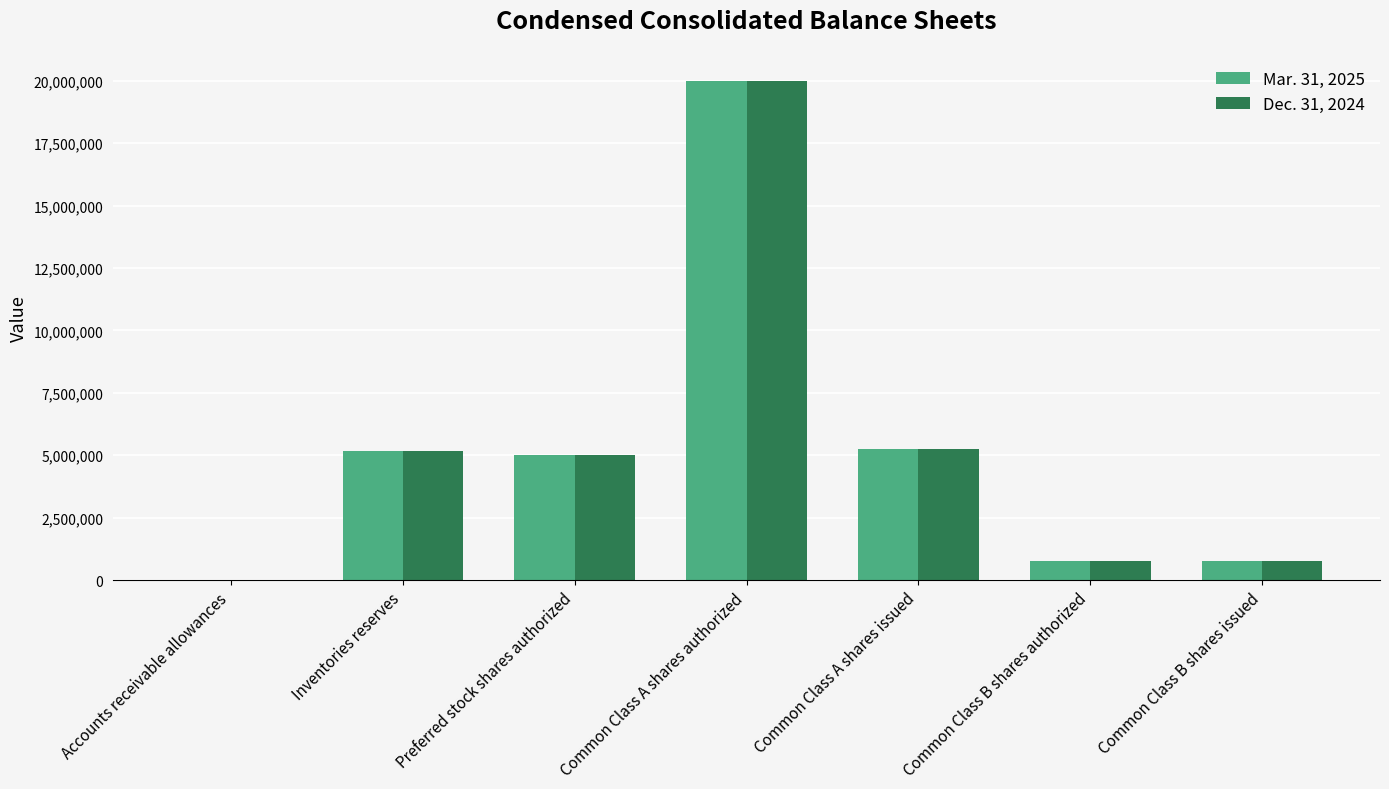

What is the sum of the Mar. 31, 2025 values at Common Class B shares authorized and Preferred stock shares authorized?

5762612